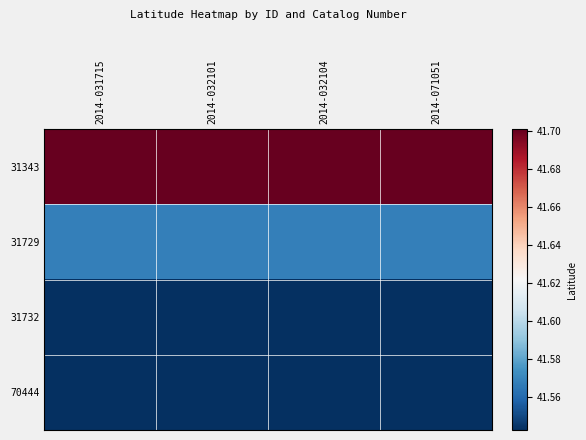

What is the total value across all series at 2014-071051?

166.4